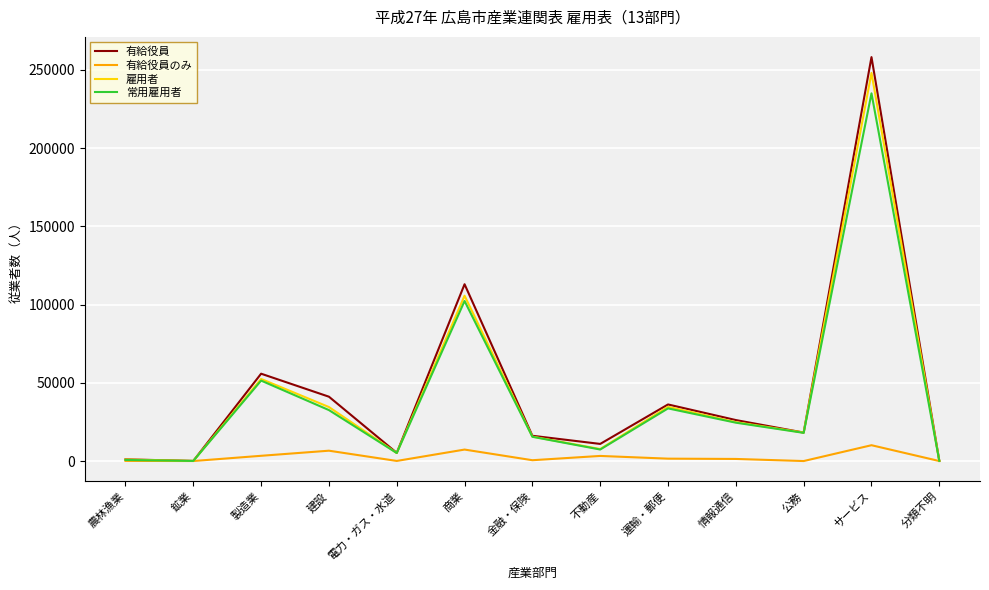

What position from the left is 建設?

4